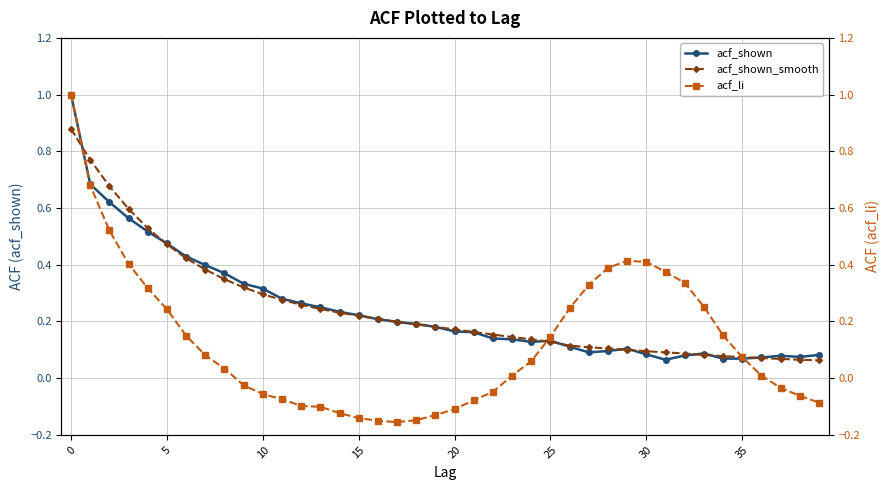

List the series in order of their peak value, highest first.

acf_shown, acf_li, acf_shown_smooth